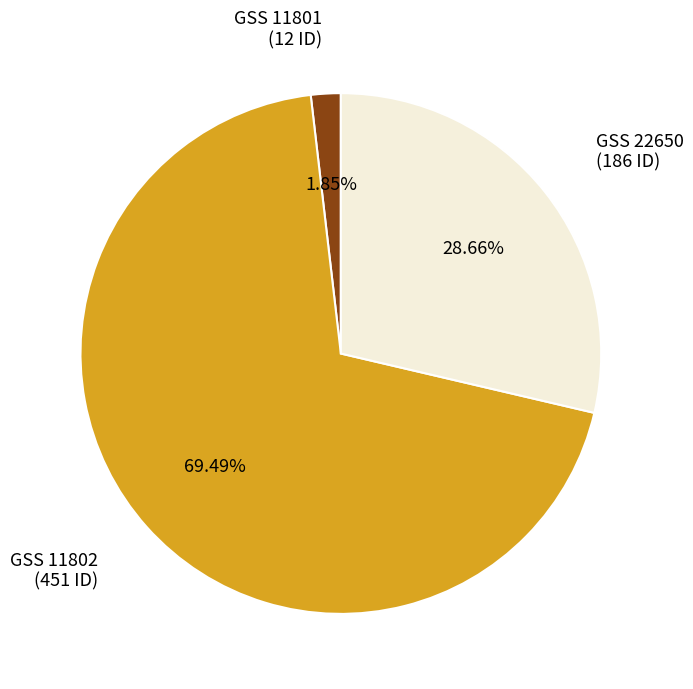

To the nearest percent, what is the combined percentage of GSS 11801 and GSS 11802?

71%